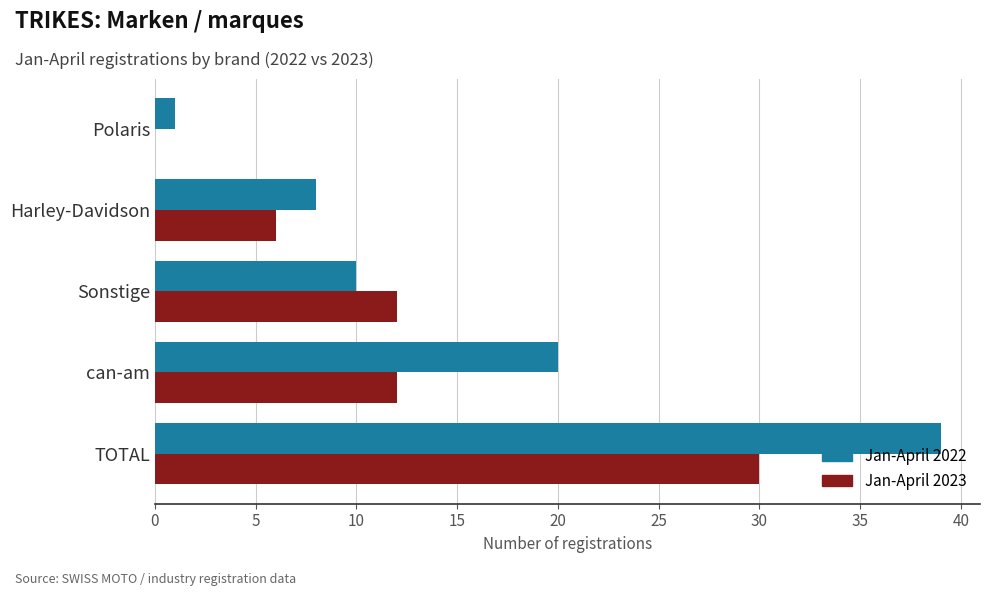

The Jan-April 2023 series shows 46 at TOTAL. True or false?

False